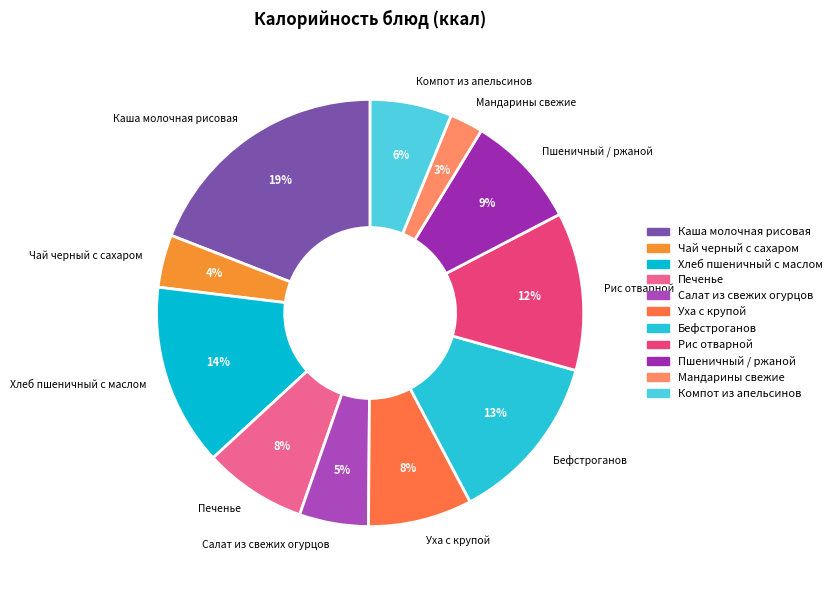

How many slices are in this pie chart?

11